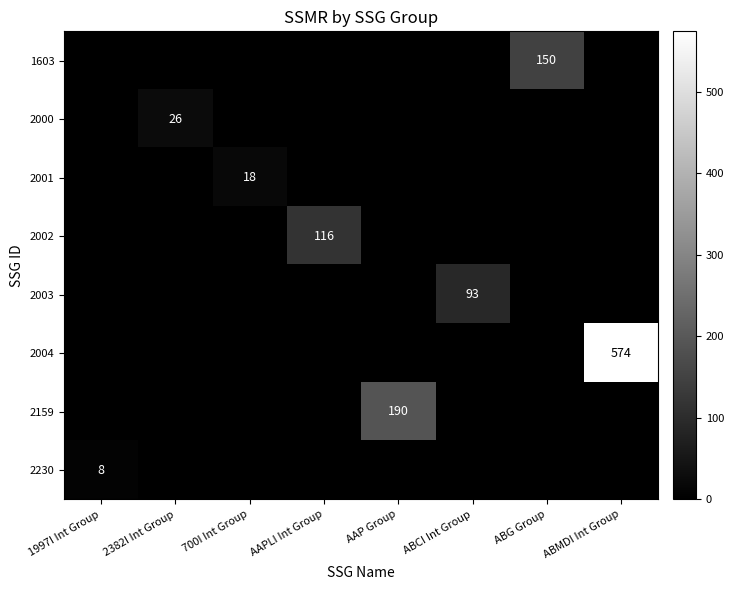

Is it true that 1603 equals 150 at ABG Group?

True